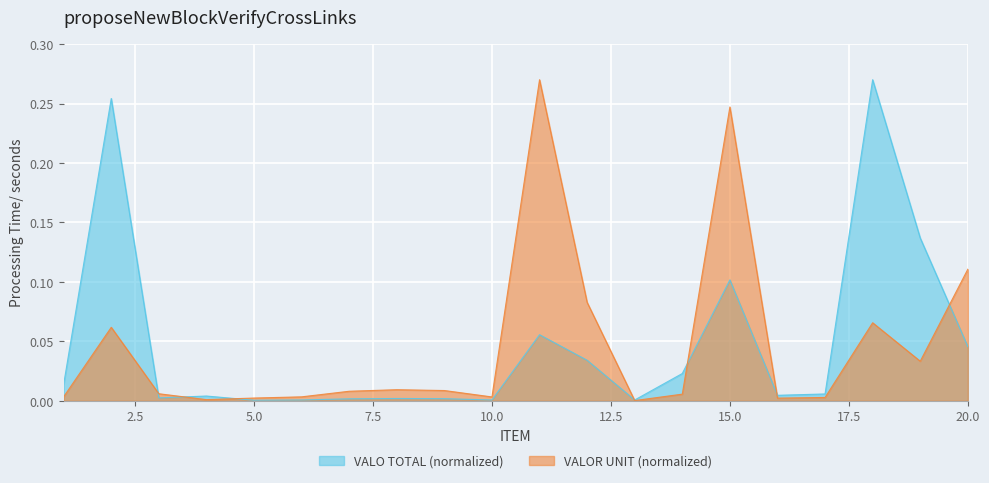

What are all the series names shown in the legend?

VALO TOTAL (normalized), VALOR UNIT (normalized)